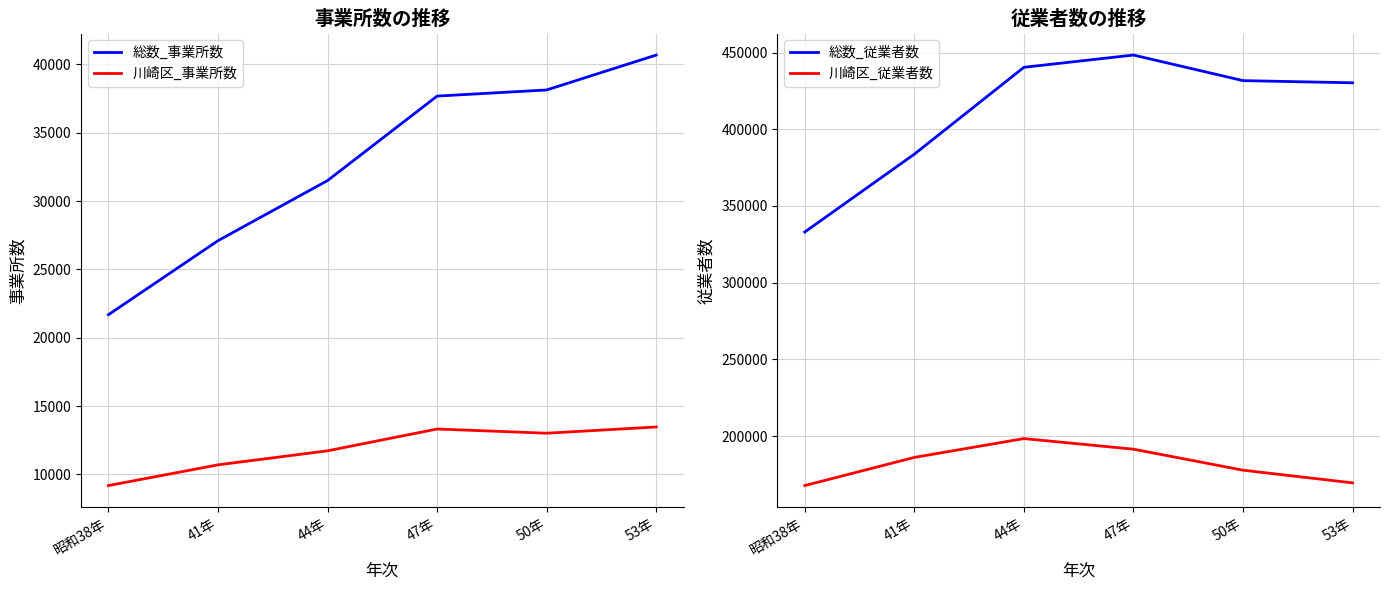

What is the label of the 2nd point from the left?

41年